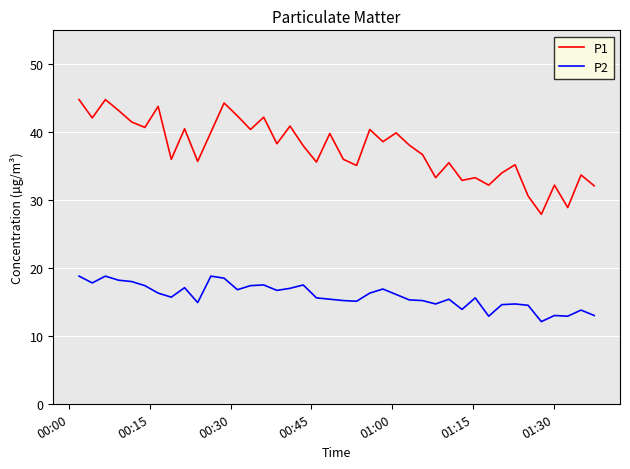

What is the difference between the maximum and minimum values in the P2 series?

6.7